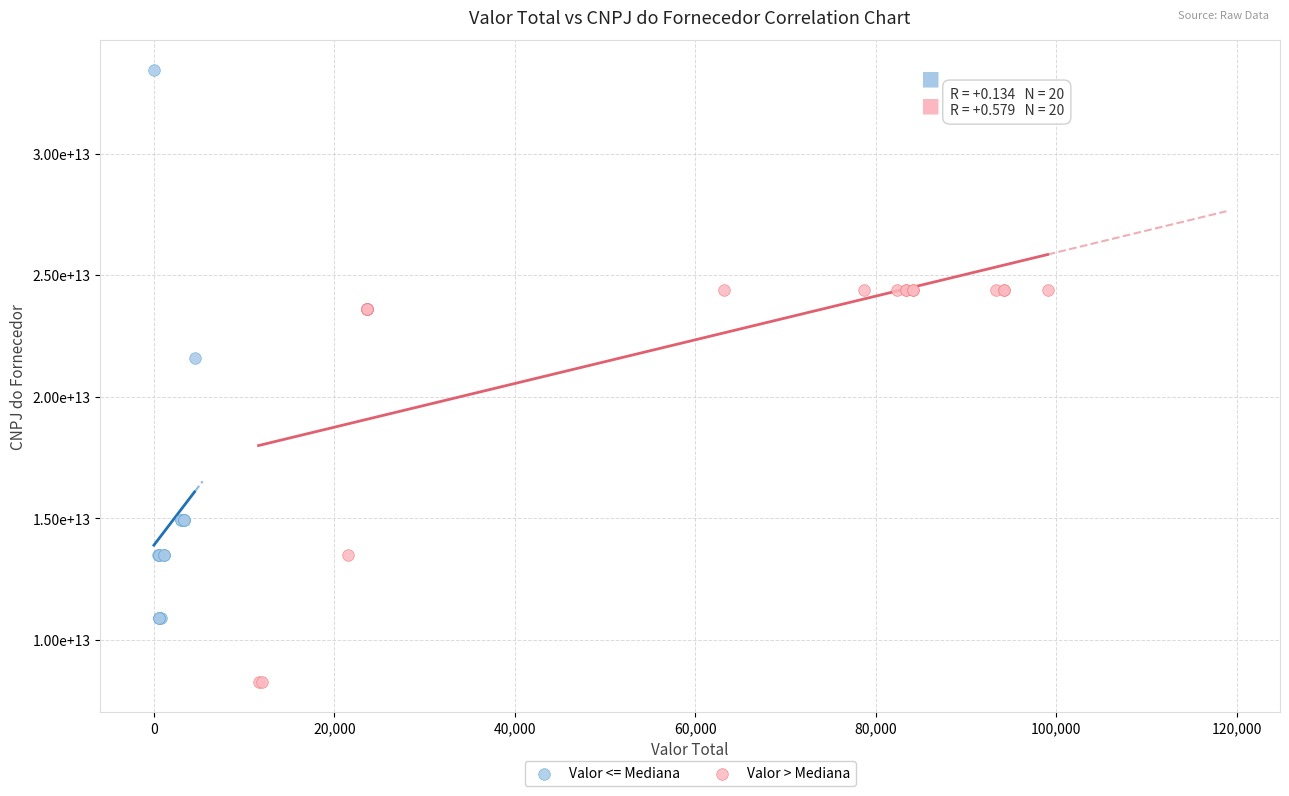

What are all the series names shown in the legend?

Valor <= Mediana, Valor > Mediana